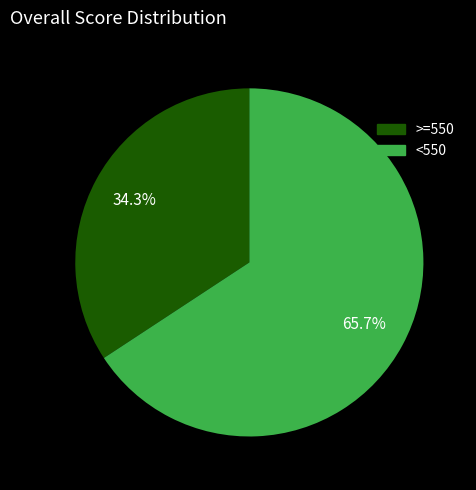

Does any single category account for the majority?

Yes